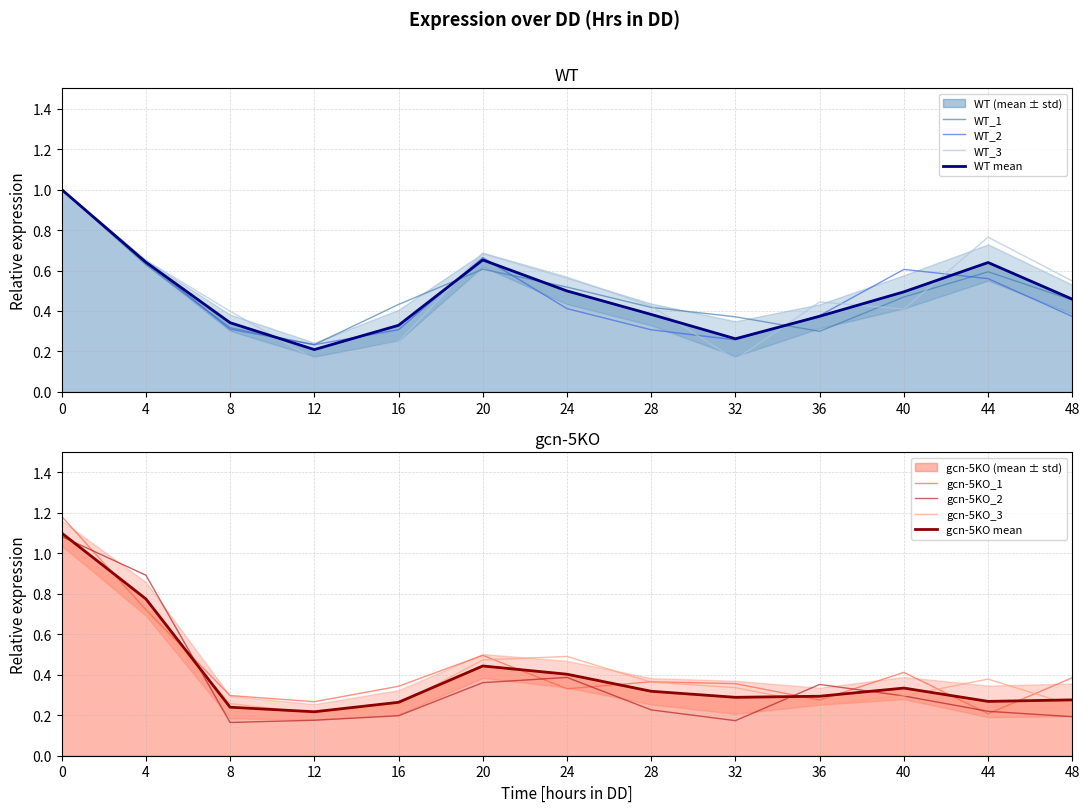

List the labels in order of WT_3 value, smallest first.

32, 12, 16, 8, 40, 28, 36, 48, 24, 4, 20, 44, 0